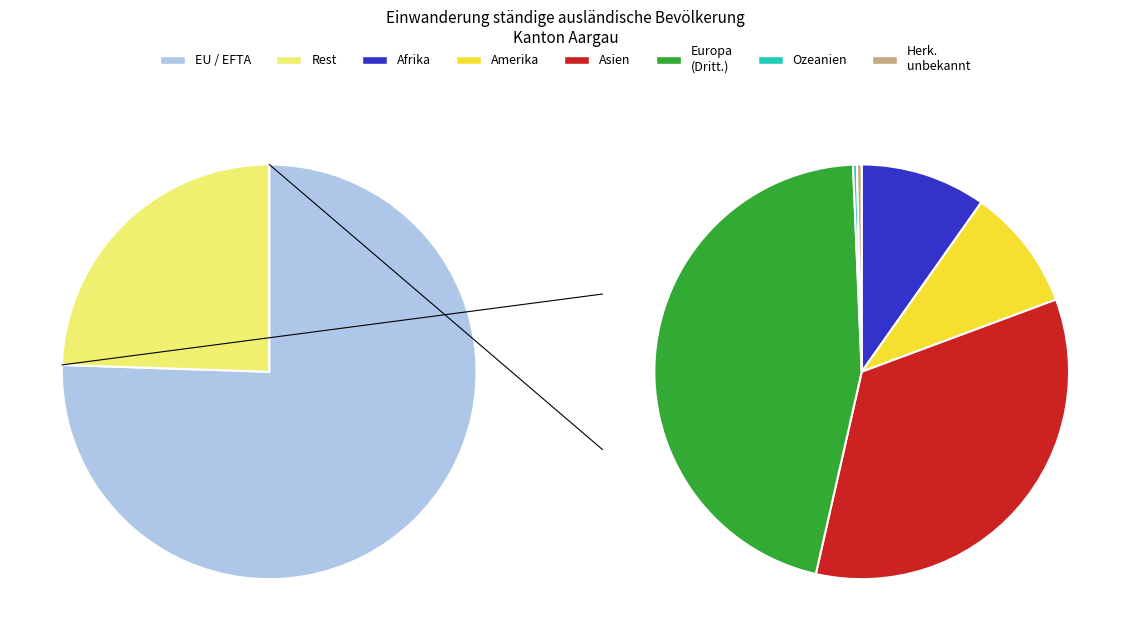

Which category has the biggest portion of the pie?

EU / EFTA